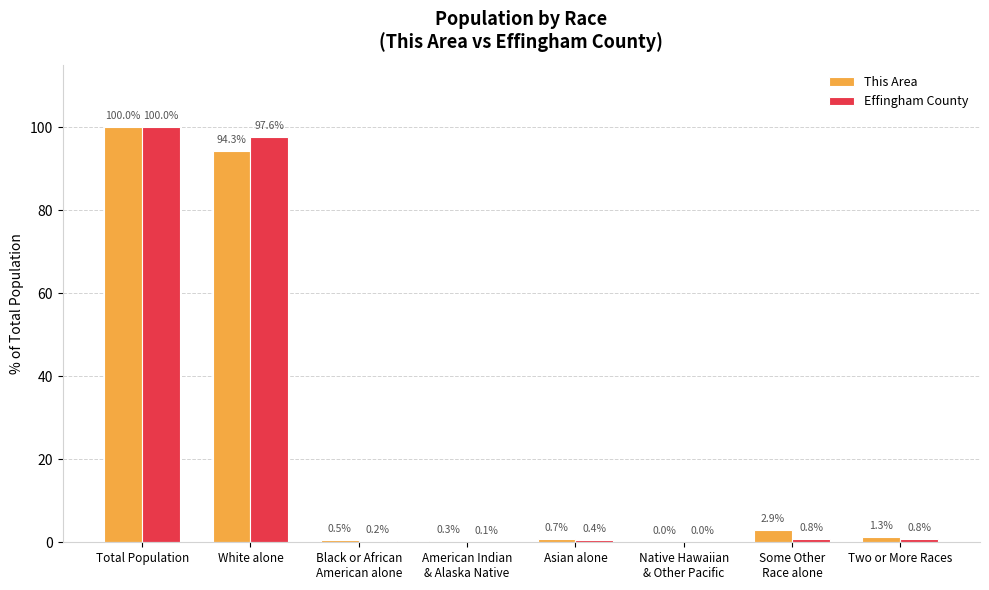

What is the sum of the Effingham County values at Total Population and Two or More Races?

100.8